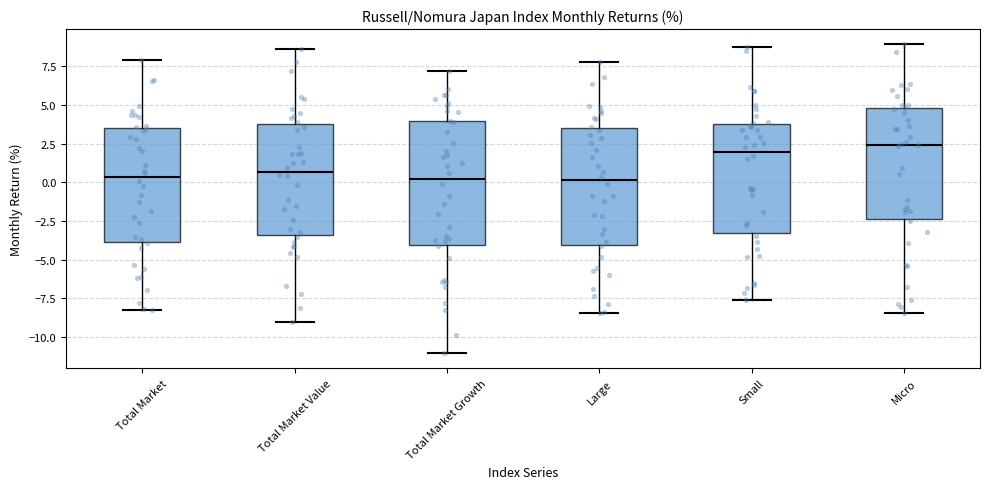

Reading left to right, read every box against the y-axis: the position of its median line, the range the box covers, and the ends of its whiskers. The values are not printed on the chart, so give them approximately, as read against the axis.

Total Market: median 0.5, box -4.0 to 3.5, whiskers -8.5 to 8.0
Total Market Value: median 0.5, box -3.5 to 4.0, whiskers -9.0 to 8.5
Total Market Growth: median 0.0, box -4.0 to 4.0, whiskers -11.0 to 7.0
Large: median 0.0, box -4.0 to 3.5, whiskers -8.5 to 8.0
Small: median 2.0, box -3.5 to 4.0, whiskers -7.5 to 8.5
Micro: median 2.5, box -2.5 to 5.0, whiskers -8.5 to 9.0